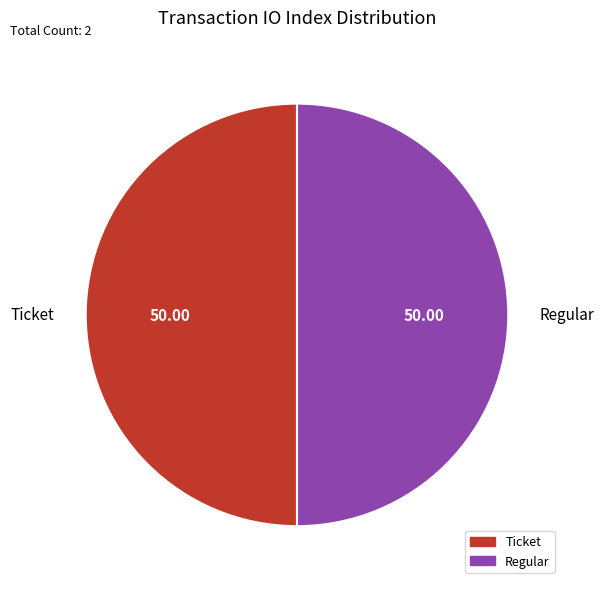

Approximately how many times larger is the value at Regular compared to Ticket?

1.0